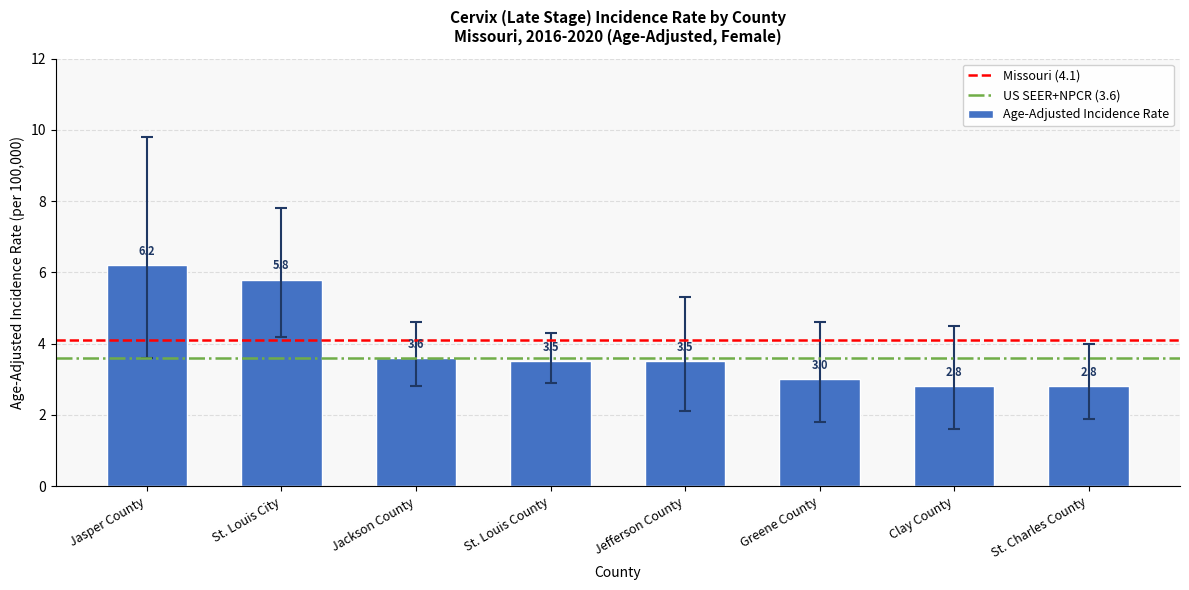

At which label is the value closest to 4?

Jackson County